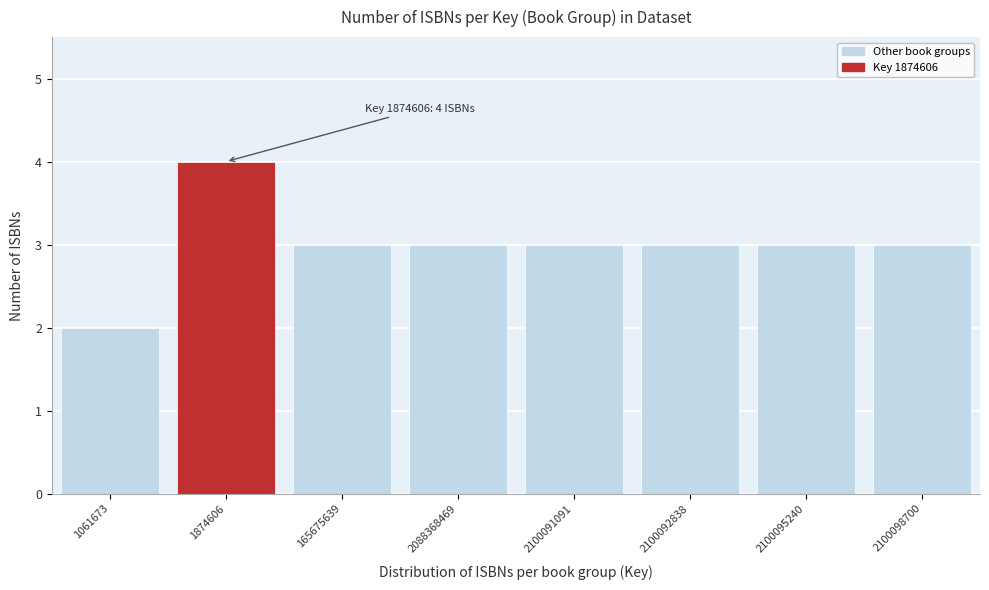

Reading left to right, extract all data points from this chart.

1061673=2	1874606=4	165675639=3	2088368469=3	2100091091=3	2100092838=3	2100095240=3	2100098700=3